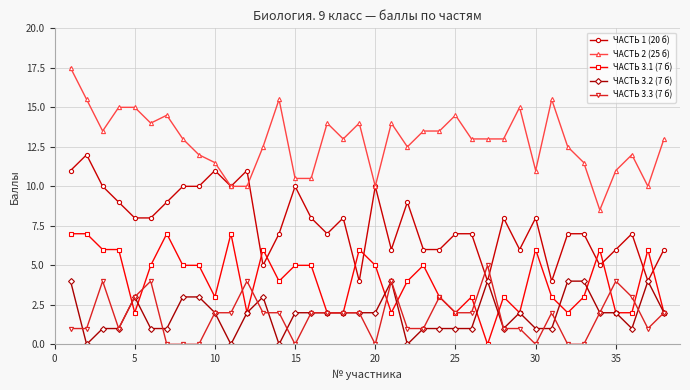

Reading left to right, what are all the values shown in this chart?

ЧАСТЬ 1 (20 б): 11.0	12.0	10.0	9.0	8.0	8.0	9.0	10.0	10.0	11.0	10.0	11.0	5.0	7.0	10.0	8.0	7.0	8.0	4.0	10.0	6.0	9.0	6.0	6.0	7.0	7.0	4.0	8.0	6.0	8.0	4.0	7.0	7.0	5.0	6.0	7.0	4.0	6.0
ЧАСТЬ 2 (25 б): 17.5	15.5	13.5	15.0	15.0	14.0	14.5	13.0	12.0	11.5	10.0	10.0	12.5	15.5	10.5	10.5	14.0	13.0	14.0	10.0	14.0	12.5	13.5	13.5	14.5	13.0	13.0	13.0	15.0	11.0	15.5	12.5	11.5	8.5	11.0	12.0	10.0	13.0
ЧАСТЬ 3.1 (7 б): 7.0	7.0	6.0	6.0	2.0	5.0	7.0	5.0	5.0	3.0	7.0	2.0	6.0	4.0	5.0	5.0	2.0	2.0	6.0	5.0	2.0	4.0	5.0	3.0	2.0	3.0	0.0	3.0	2.0	6.0	3.0	2.0	3.0	6.0	2.0	2.0	6.0	2.0
ЧАСТЬ 3.2 (7 б): 4.0	0.0	1.0	1.0	3.0	1.0	1.0	3.0	3.0	2.0	0.0	2.0	3.0	0.0	2.0	2.0	2.0	2.0	2.0	2.0	4.0	0.0	1.0	1.0	1.0	1.0	4.0	1.0	2.0	1.0	1.0	4.0	4.0	2.0	2.0	1.0	4.0	2.0
ЧАСТЬ 3.3 (7 б): 1.0	1.0	4.0	1.0	3.0	4.0	0.0	0.0	0.0	2.0	2.0	4.0	2.0	2.0	0.0	2.0	2.0	2.0	2.0	0.0	4.0	1.0	1.0	3.0	2.0	2.0	5.0	1.0	1.0	0.0	2.0	0.0	0.0	2.0	4.0	3.0	1.0	2.0